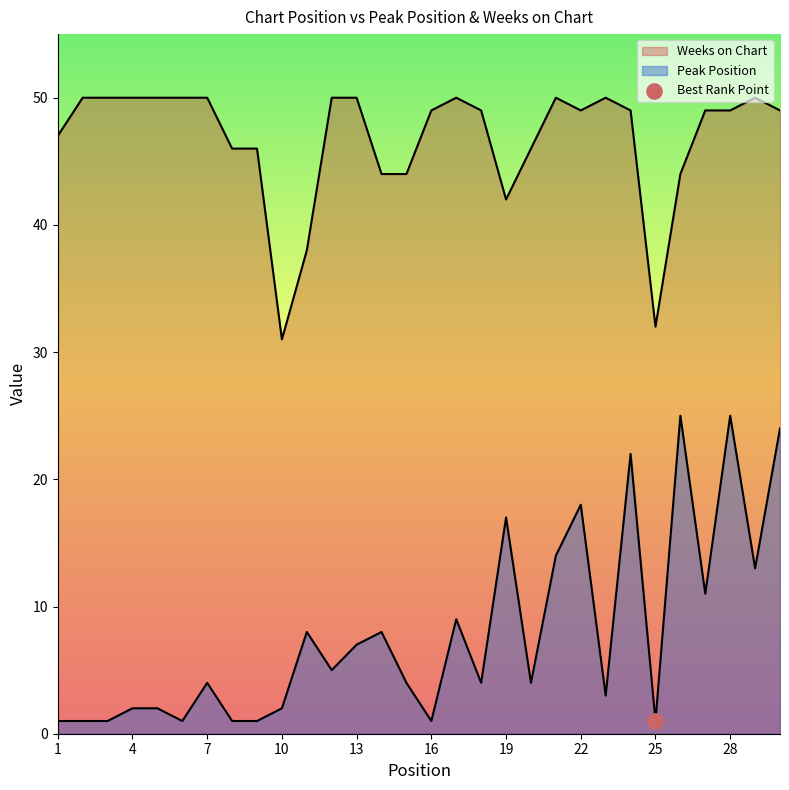

Which series has the largest Y range (max minus min)?

Peak Position